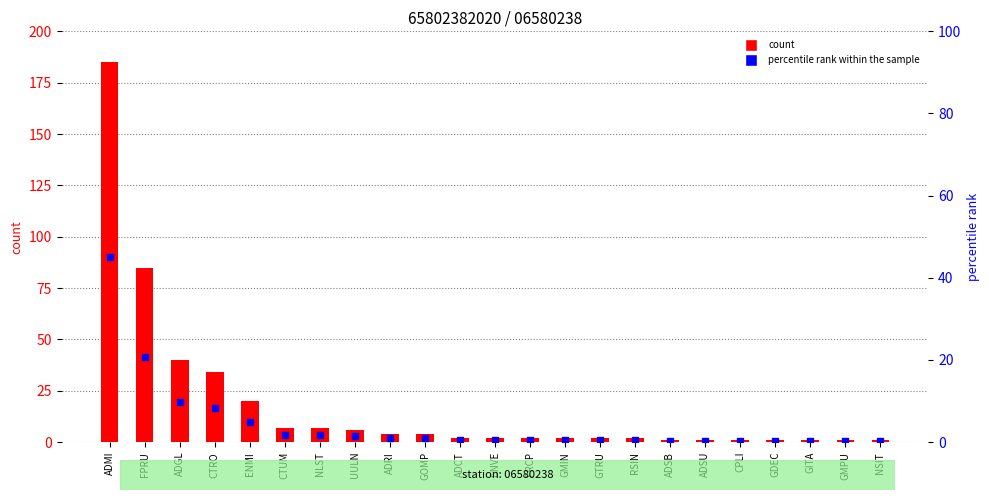

Which series contains the lowest Y value?

percentile rank within the sample